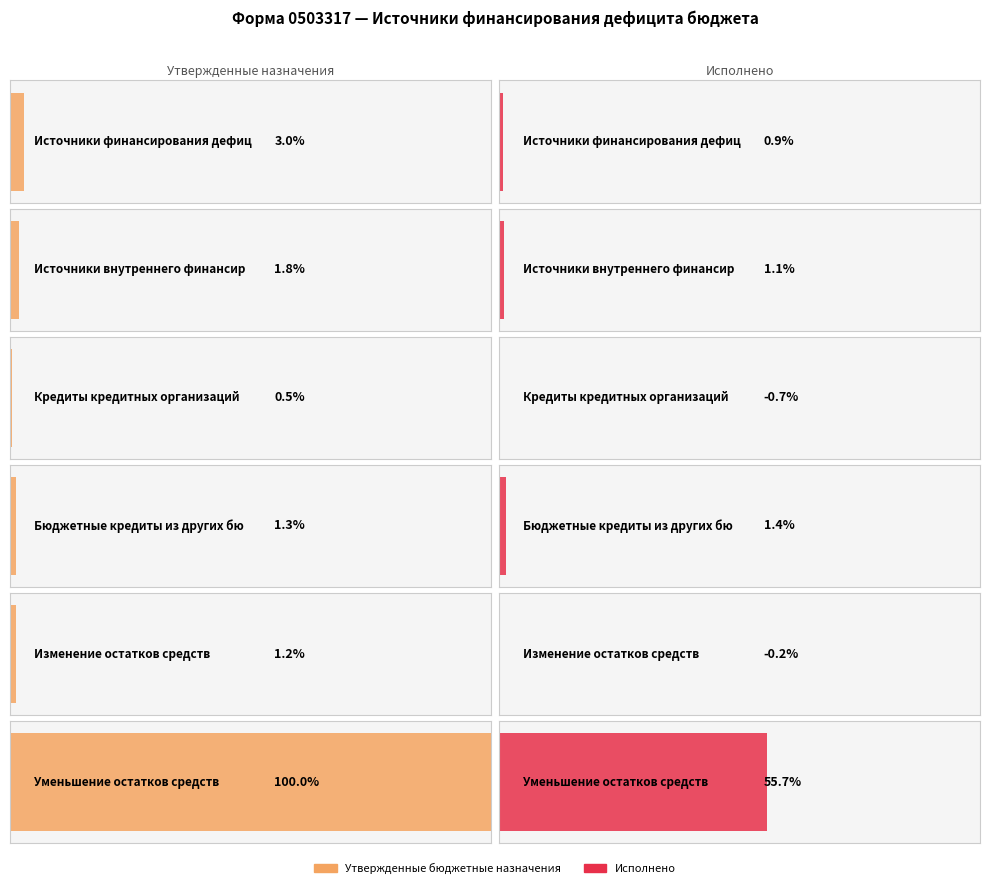

Rank the categories by Исполнено value from highest to lowest.

Уменьшение остатков средств, Бюджетные кредиты из других бюджетов, Источники внутреннего финансирования, Источники финансирования дефицита, Изменение остатков средств, Кредиты кредитных организаций